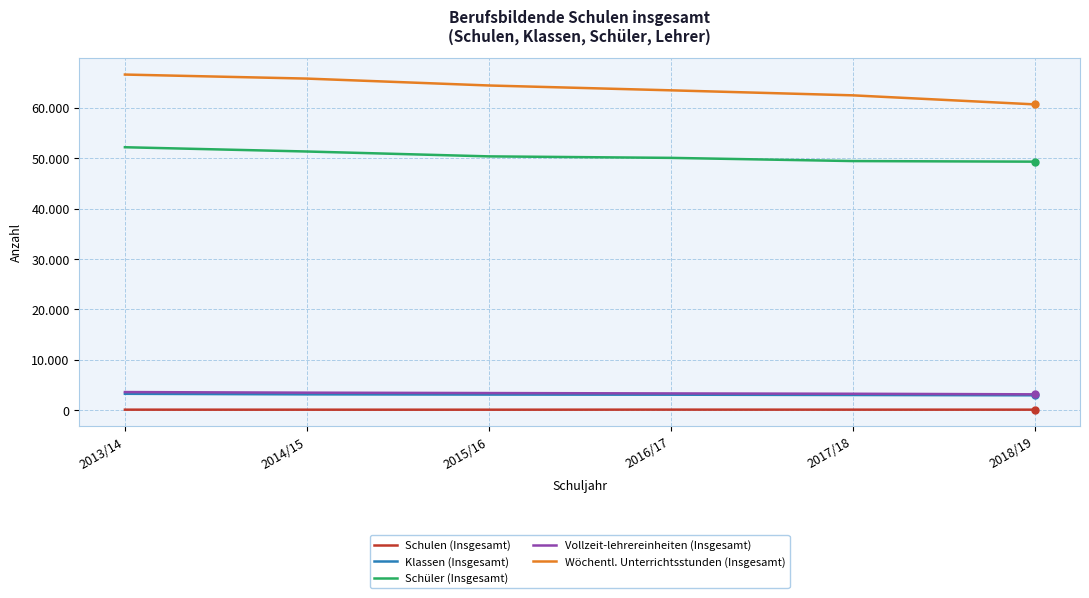

What is the label of the 5th point from the left?

2017/18